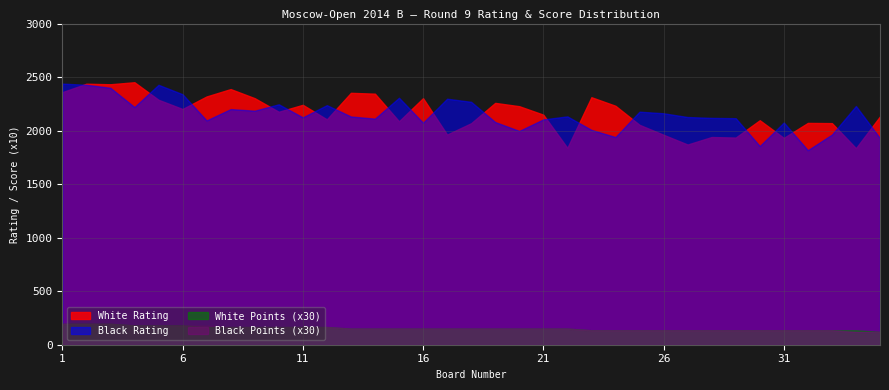

How many lines are shown in the chart?

4